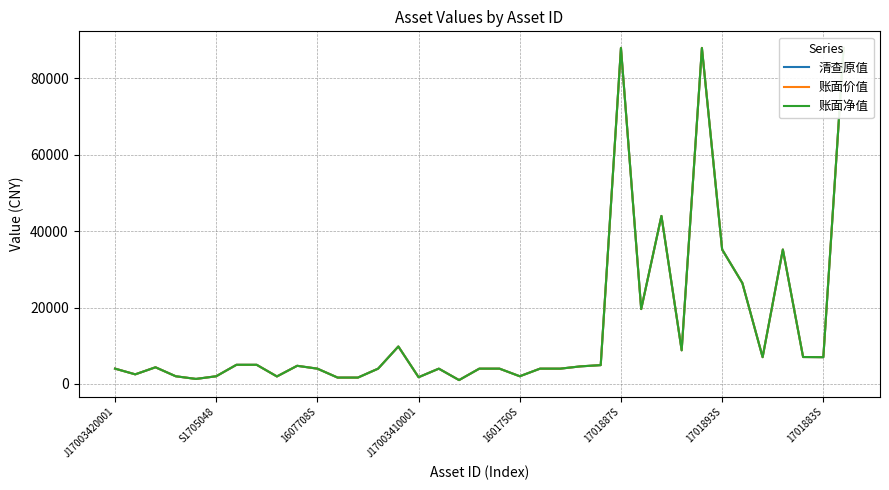

Which has a higher value, 16 or 36?

36